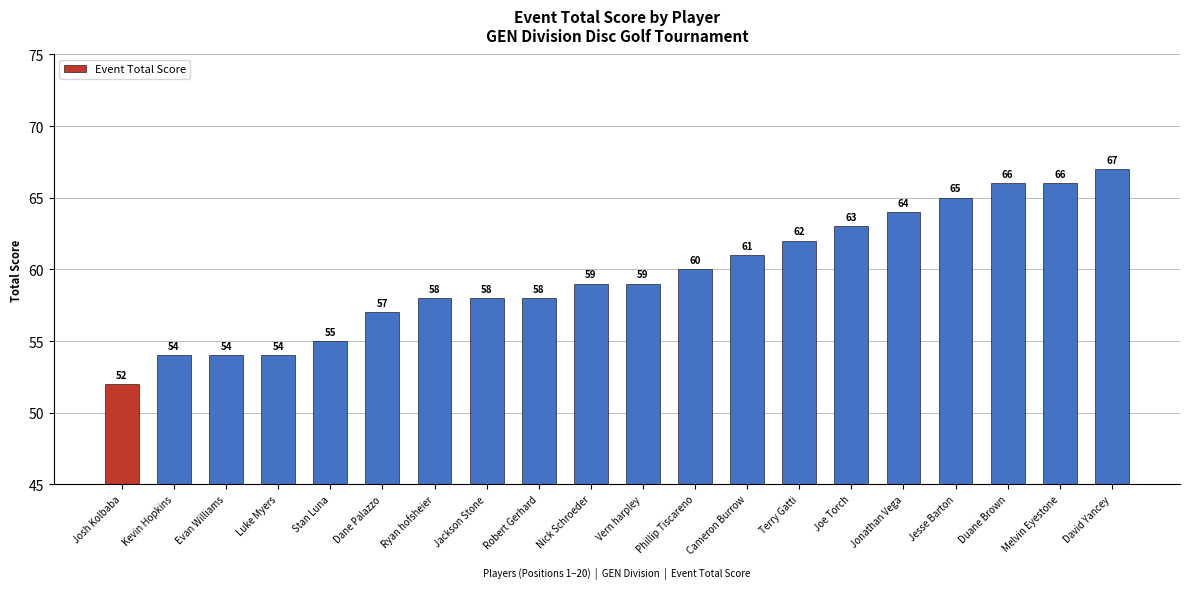

How many bars are there in total?

20